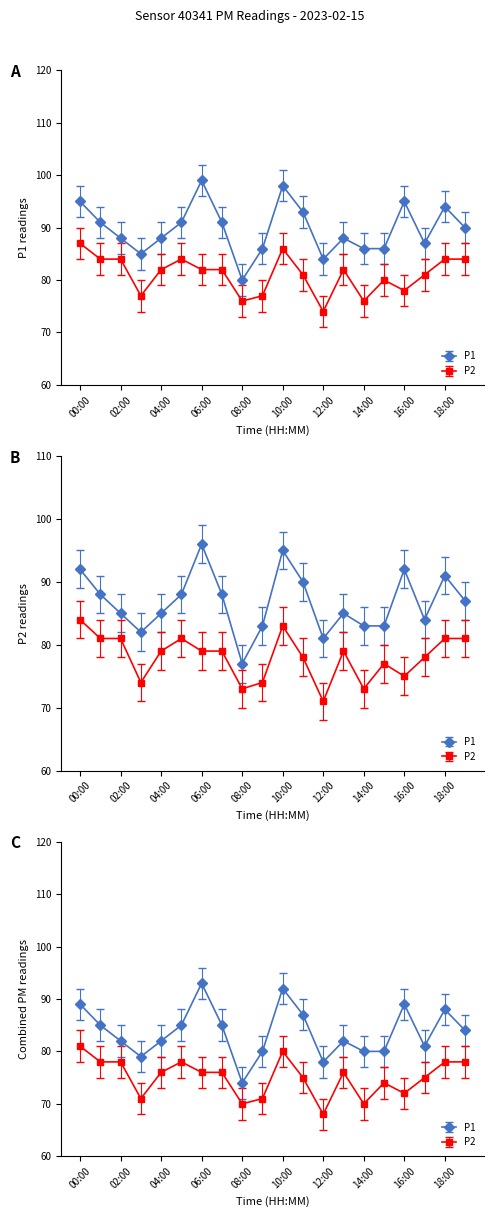

Which series has the largest total across all categories?

P1